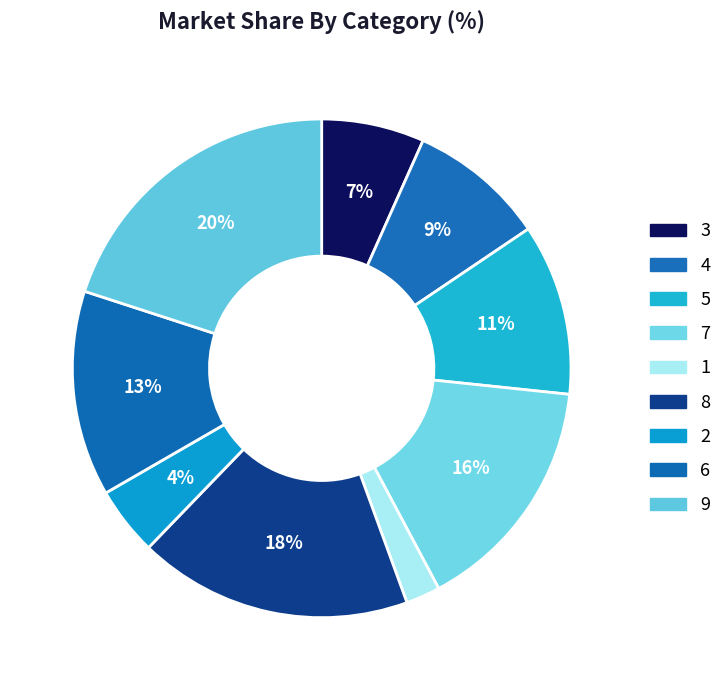

How many segments does this pie chart have?

9